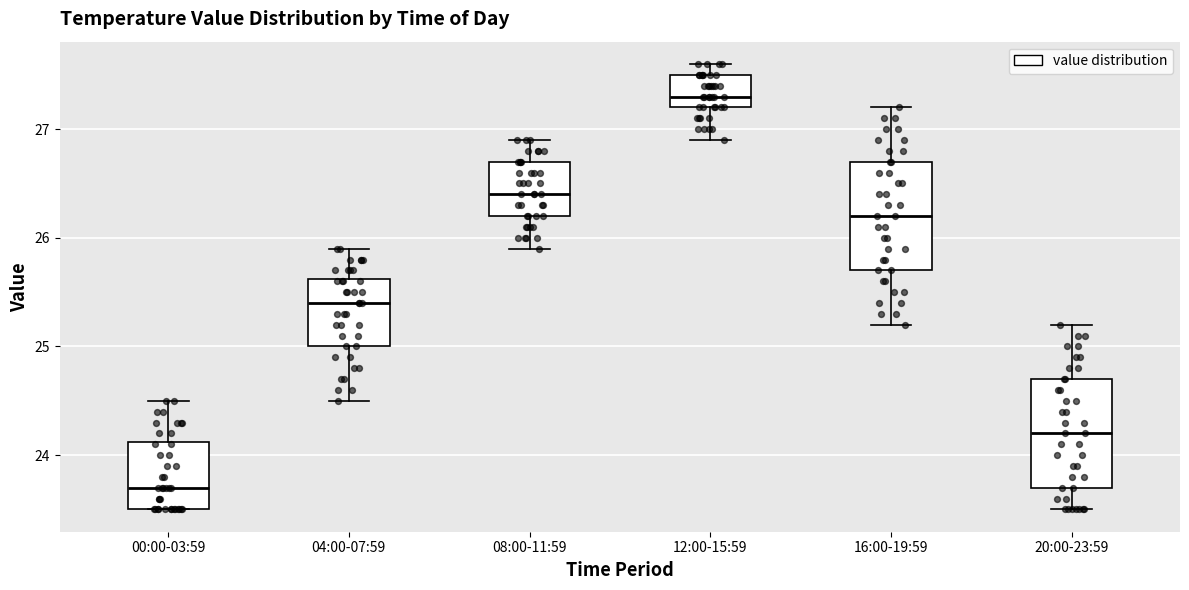

Where does the upper whisker of the box for 20:00-23:59 end on the y-axis? The values are not printed on the chart, so give them approximately, as read against the axis.

25.2